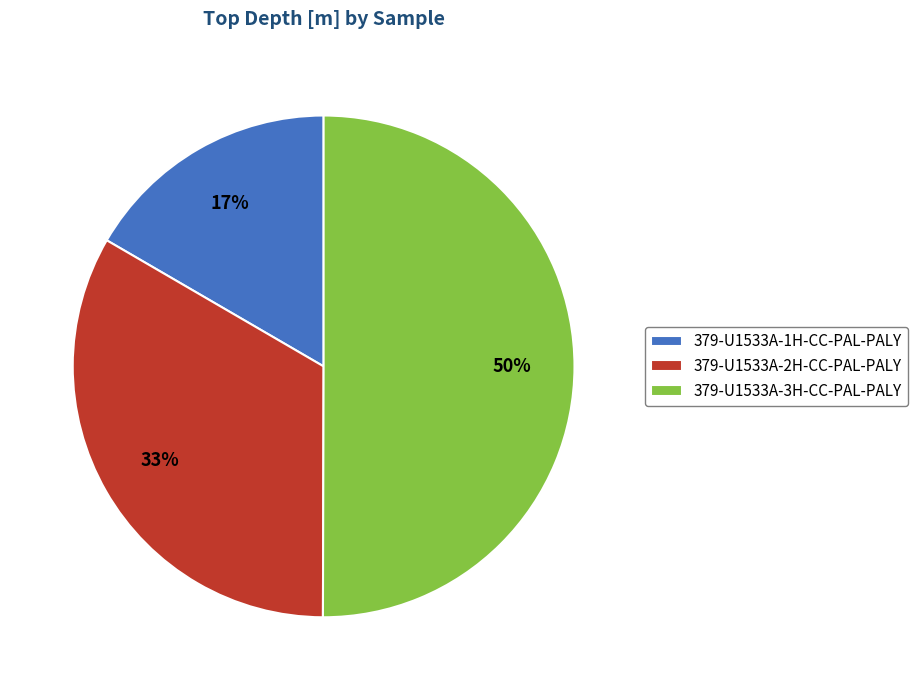

Combined, do 379-U1533A-3H-CC-PAL-PALY and 379-U1533A-1H-CC-PAL-PALY account for over 50%?

Yes